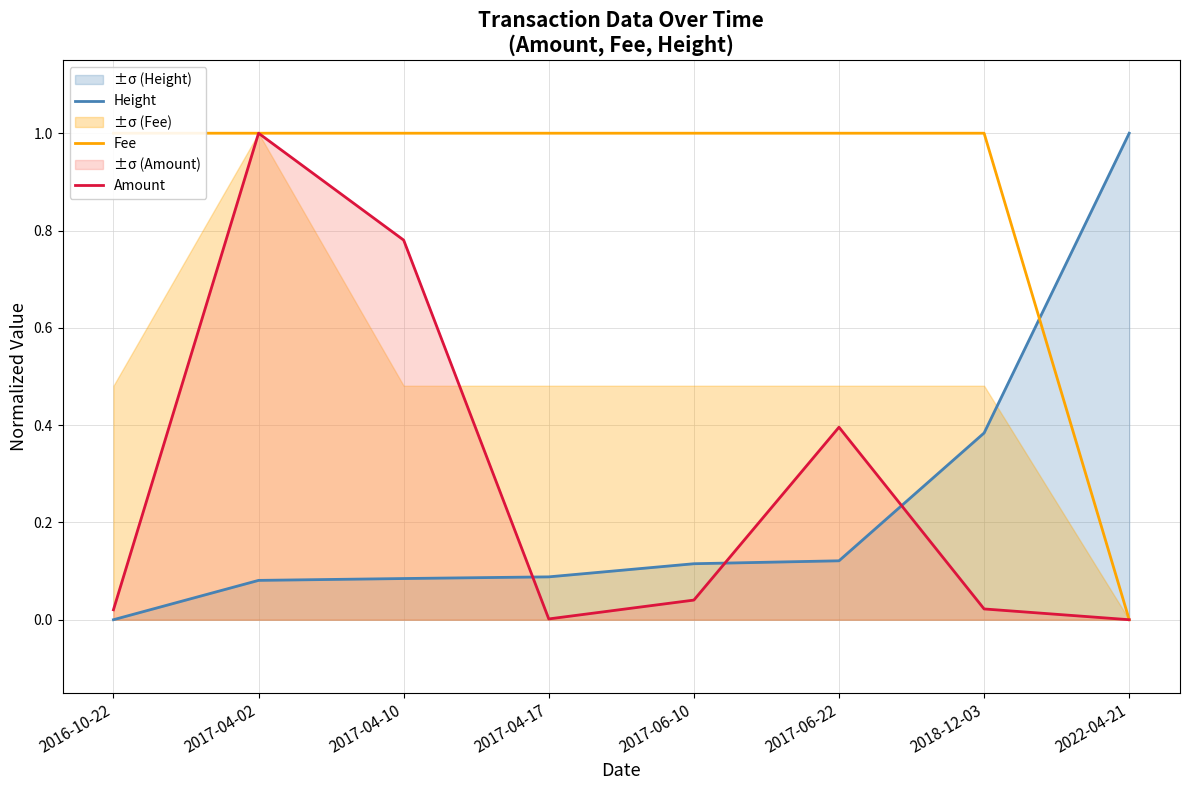

Count the number of data series in this chart.

3